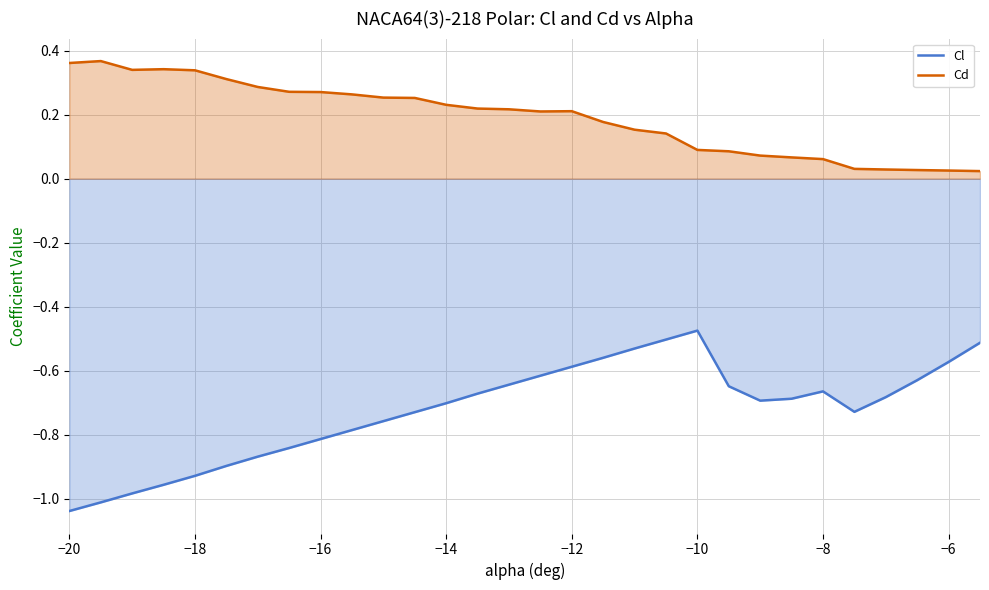

True or false: Cd and Cl intersect in this chart.

False